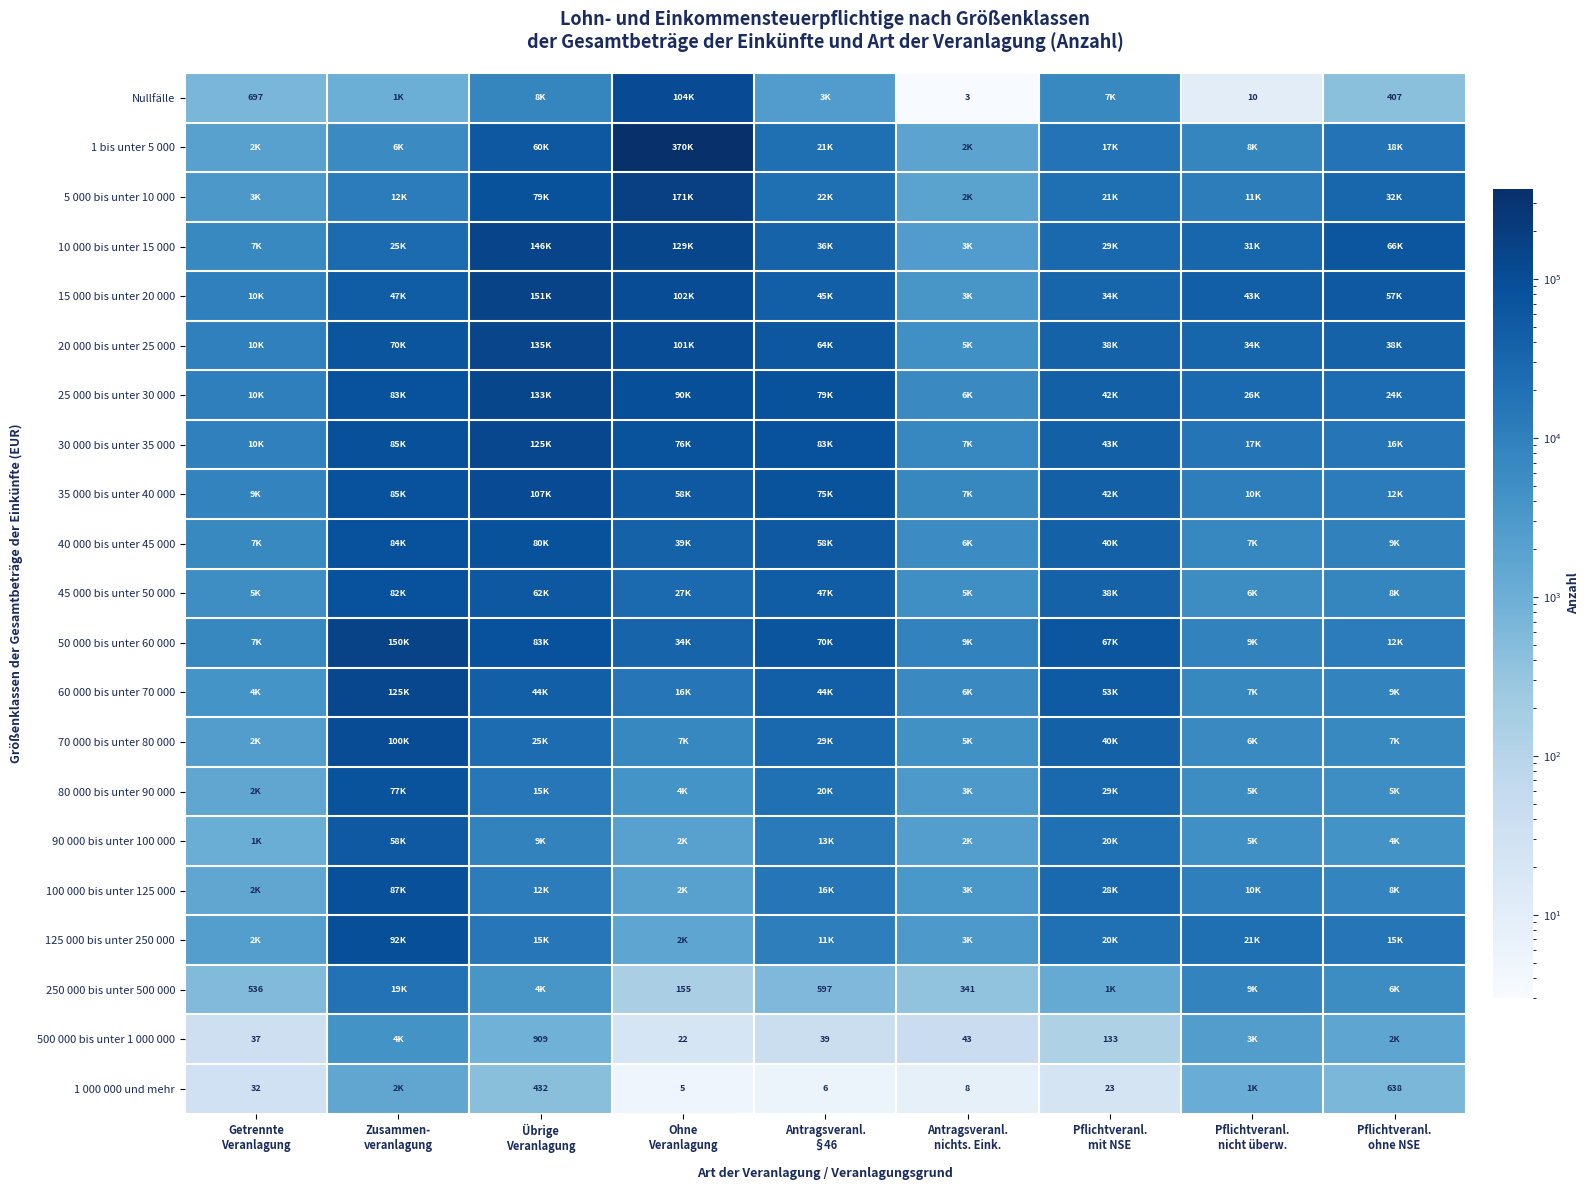

What is the difference between the maximum and minimum values in the 40 000 bis unter 45 000 series?

78208